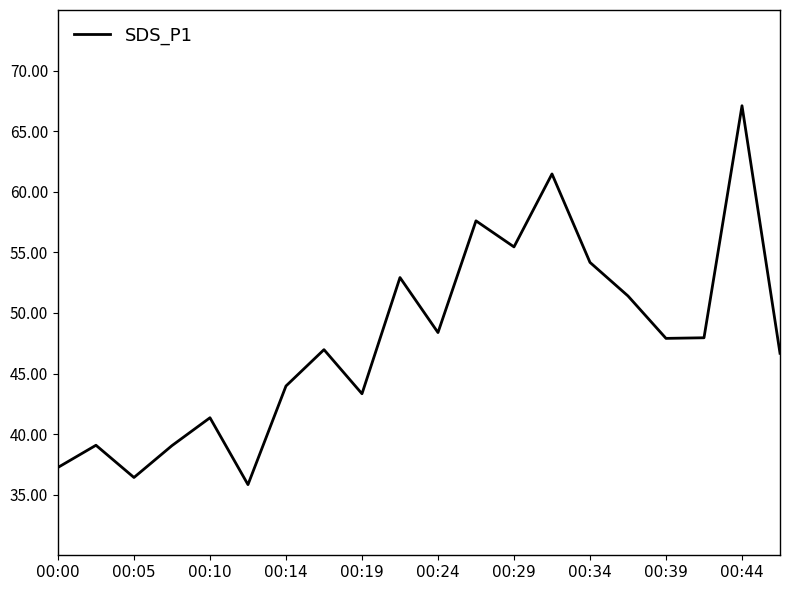

What is the maximum value shown in the chart?

67.1